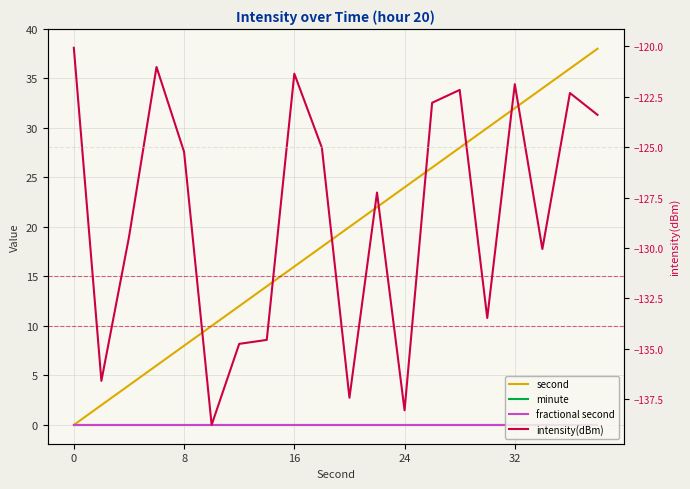

What is the difference between the second highest and minimum values in the second series?

36.0